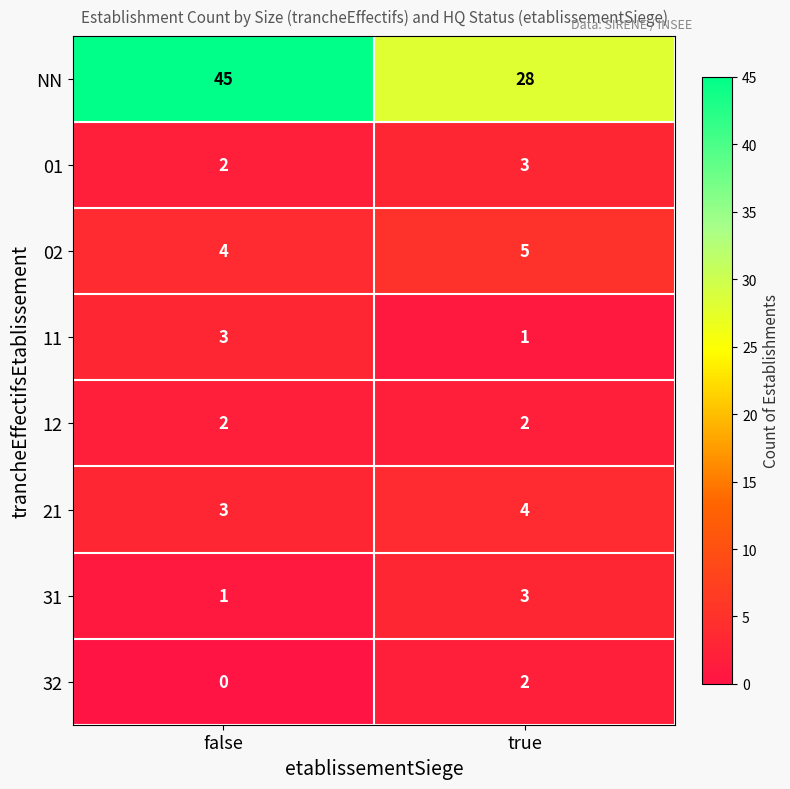

Reading right to left, list all the values displayed in this chart.

NN: 28	45
01: 3	2
02: 5	4
11: 1	3
12: 2	2
21: 4	3
31: 3	1
32: 2	0